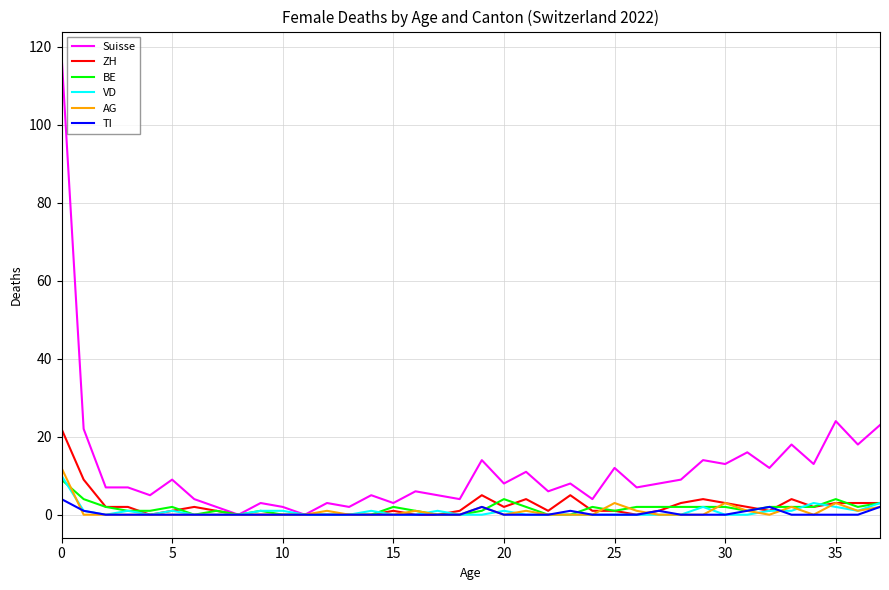

Which series has the largest range (max minus min)?

Suisse